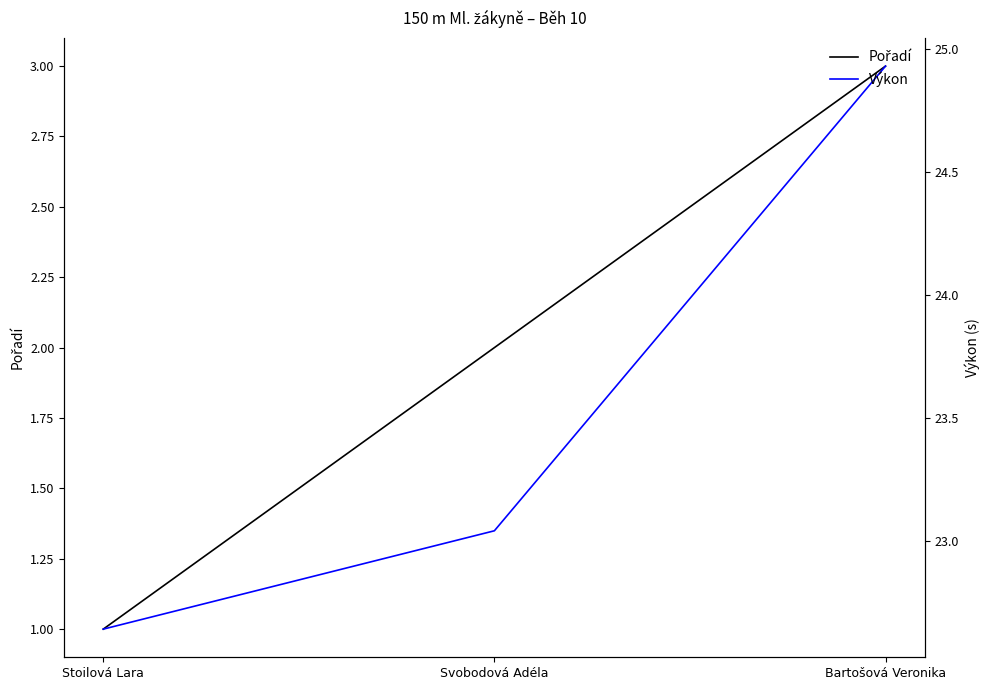

Is it true that Výkon equals 14.4 at Svobodová Adéla?

False